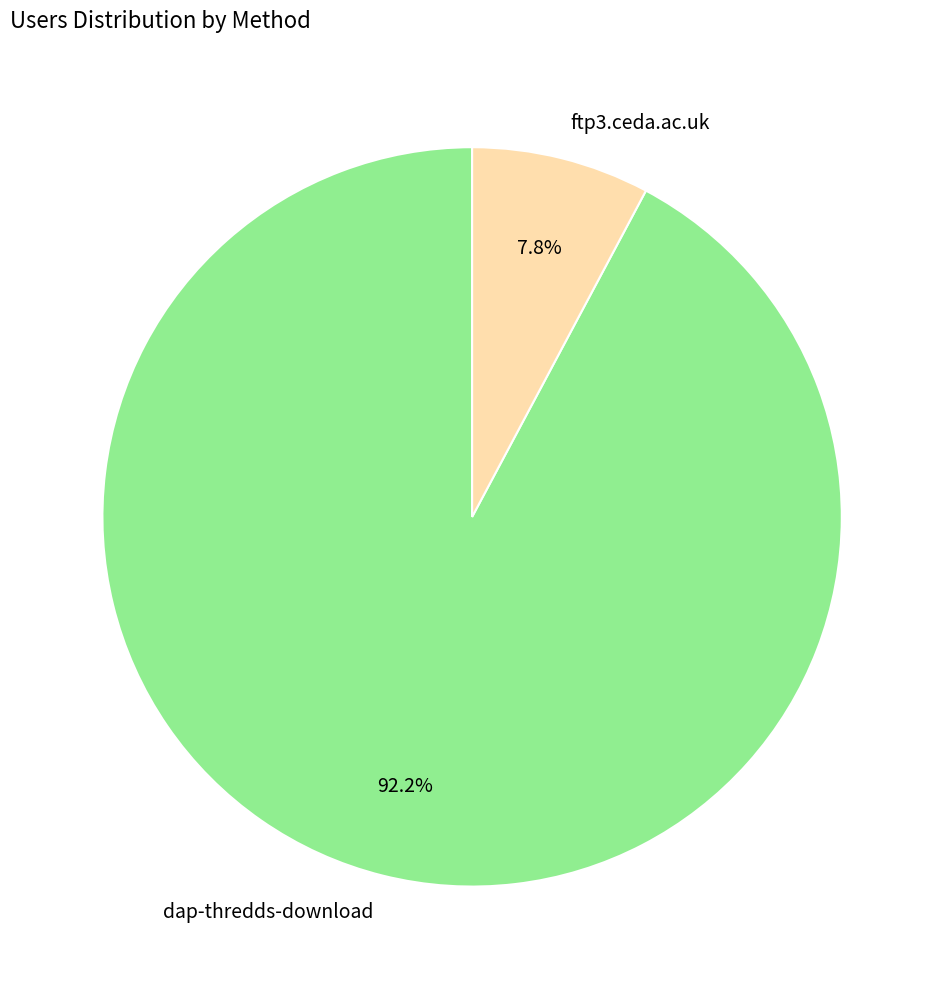

The ftp3.ceda.ac.uk slice represents 8% of the pie. True or false?

True